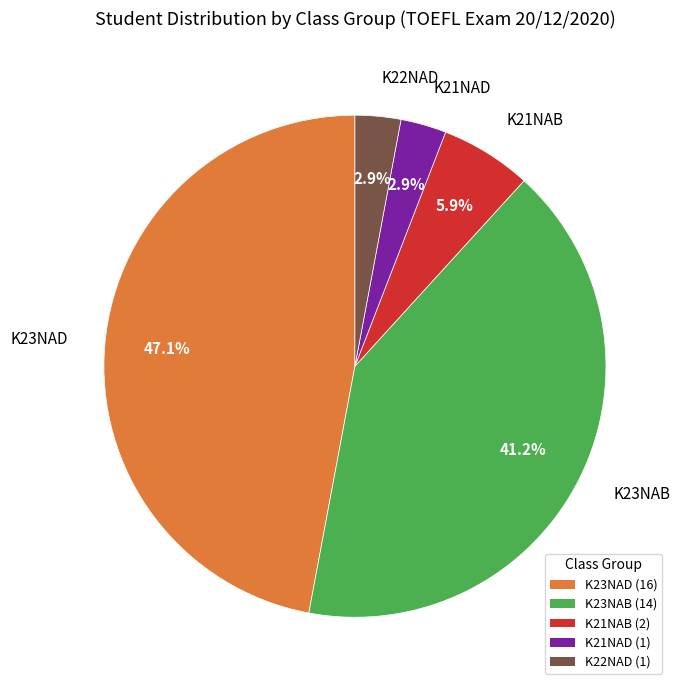

What portion of the pie excludes K21NAB (2)?

94.1%